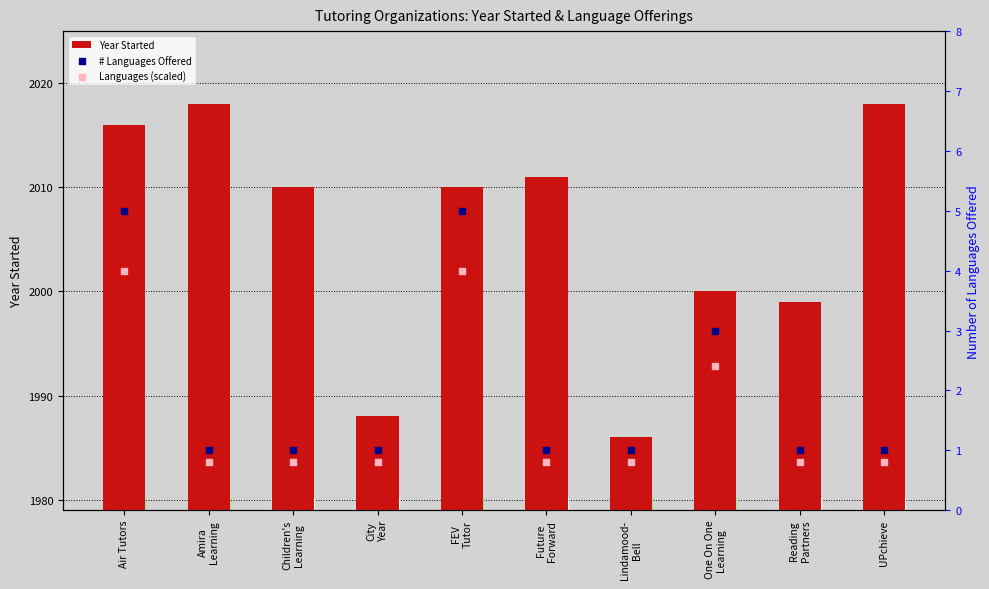

Is the value of # Languages Offered at UPchieve greater than the value of Year Started at FEV
Tutor?

No